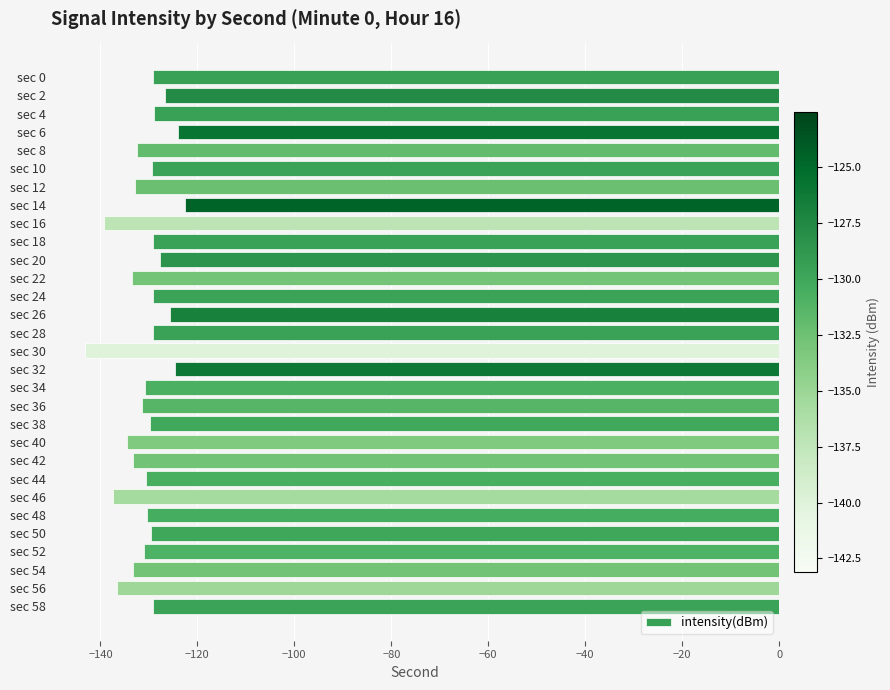

Does the chart contain any negative values?

Yes